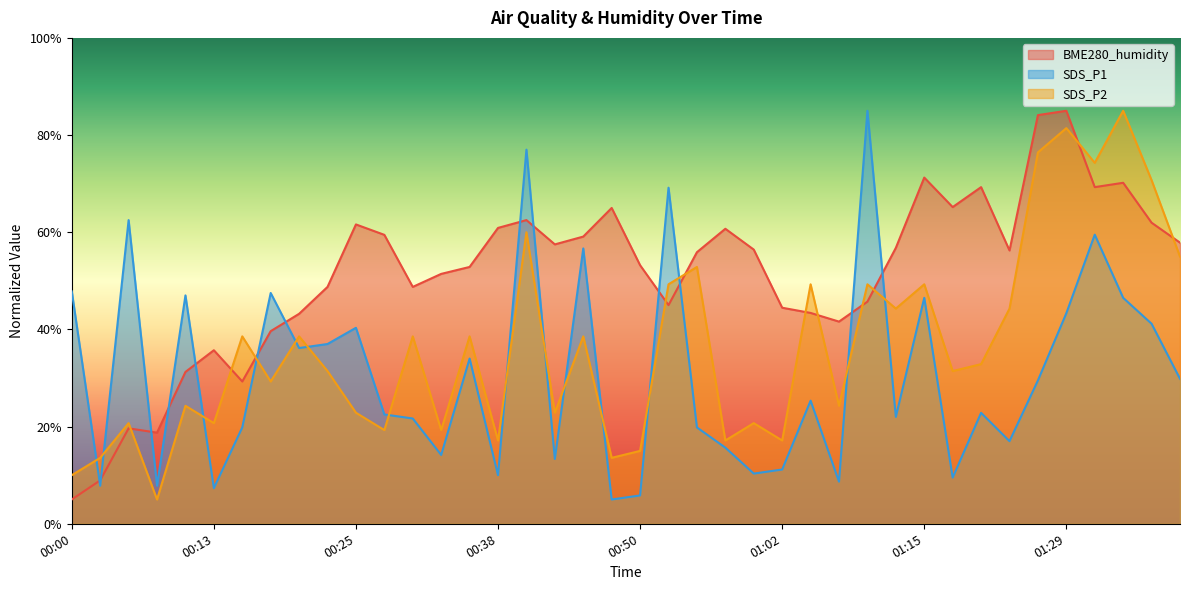

Reading left to right, transcribe all the data shown in this chart.

BME280_humidity: 00:00=5.0	00:03=8.9	00:06=19.6	00:08=18.7	00:11=31.2	00:13=35.7	00:16=29.3	00:18=39.6	00:21=43.2	00:23=48.7	00:25=61.6	00:28=59.5	00:30=48.7	00:33=51.4	00:35=52.9	00:38=60.9	00:40=62.5	00:43=57.5	00:45=59.1	00:48=65.0	00:50=53.2	00:52=45.0	00:55=55.9	00:57=60.7	01:00=56.4	01:02=44.5	01:05=43.4	01:07=41.6	01:10=45.7	01:13=56.8	01:15=71.2	01:18=65.2	01:20=69.3	01:23=56.2	01:26=84.1	01:29=85.0	01:32=69.3	01:34=70.2	01:37=62.0	01:39=57.9
SDS_P1: 00:00=47.8	00:03=7.8	00:06=62.5	00:08=7.8	00:11=47.0	00:13=7.3	00:16=19.8	00:18=47.5	00:21=36.2	00:23=37.0	00:25=40.3	00:28=22.5	00:30=21.7	00:33=14.2	00:35=34.0	00:38=10.0	00:40=77.0	00:43=13.3	00:45=56.7	00:48=5.0	00:50=5.8	00:52=69.2	00:55=19.8	00:57=15.7	01:00=10.3	01:02=11.2	01:05=25.3	01:07=8.7	01:10=85.0	01:13=22.0	01:15=46.5	01:18=9.5	01:20=22.8	01:23=17.0	01:26=29.5	01:29=43.3	01:32=59.5	01:34=46.5	01:37=41.2	01:39=29.8
SDS_P2: 00:00=10.0	00:03=13.6	00:06=20.7	00:08=5.0	00:11=24.3	00:13=20.7	00:16=38.6	00:18=29.3	00:21=38.6	00:23=31.4	00:25=22.9	00:28=19.3	00:30=38.6	00:33=19.3	00:35=38.6	00:38=17.1	00:40=60.0	00:43=22.9	00:45=38.6	00:48=13.6	00:50=15.0	00:52=49.3	00:55=52.9	00:57=17.1	01:00=20.7	01:02=17.1	01:05=49.3	01:07=24.3	01:10=49.3	01:13=44.3	01:15=49.3	01:18=31.4	01:20=32.9	01:23=44.3	01:26=76.4	01:29=81.4	01:32=74.3	01:34=85.0	01:37=70.7	01:39=55.0